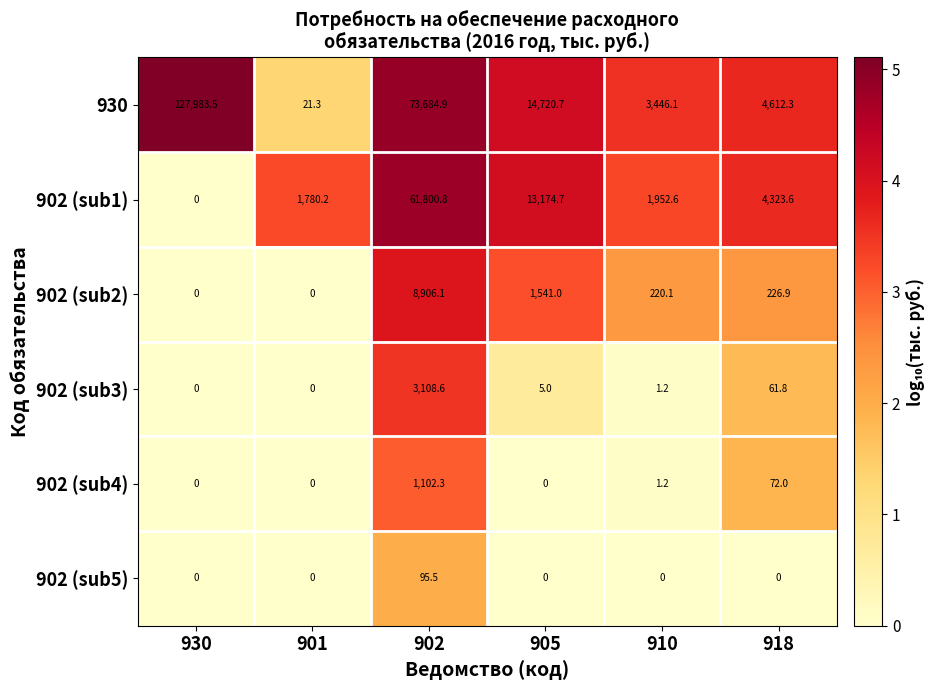

What is the difference between the maximum and minimum values in the 902 (sub3) series?

3108.6